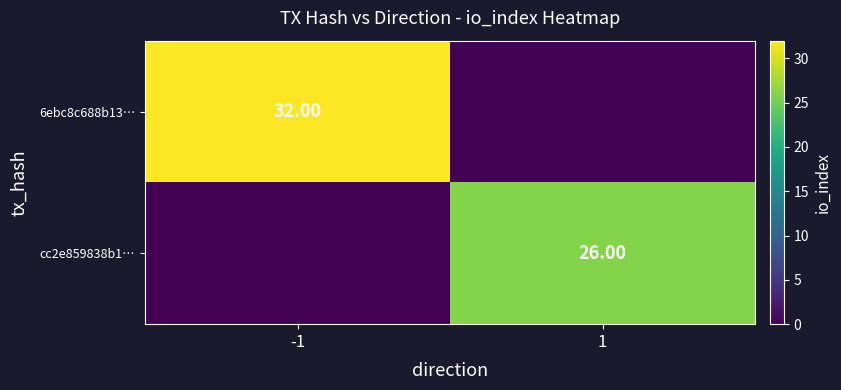

The cc2e859838b1… series shows 0 at -1. True or false?

True